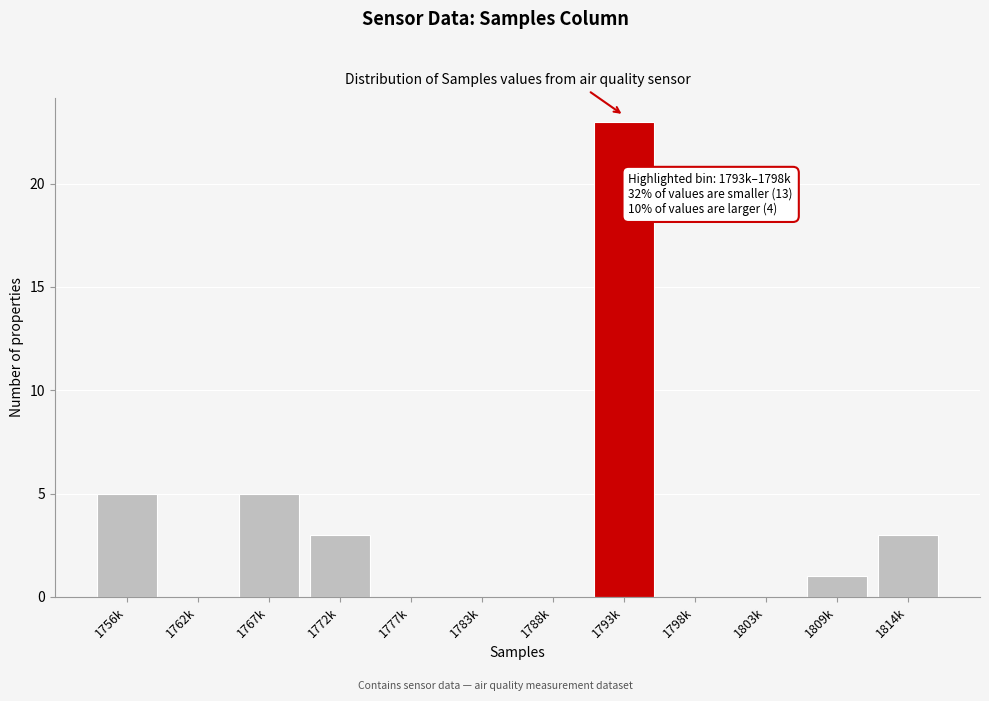

Reading left to right, what are all the values shown in this chart?

1756k=5	1762k=0	1767k=5	1772k=3	1777k=0	1783k=0	1788k=0	1793k=23	1798k=0	1803k=0	1809k=1	1814k=3